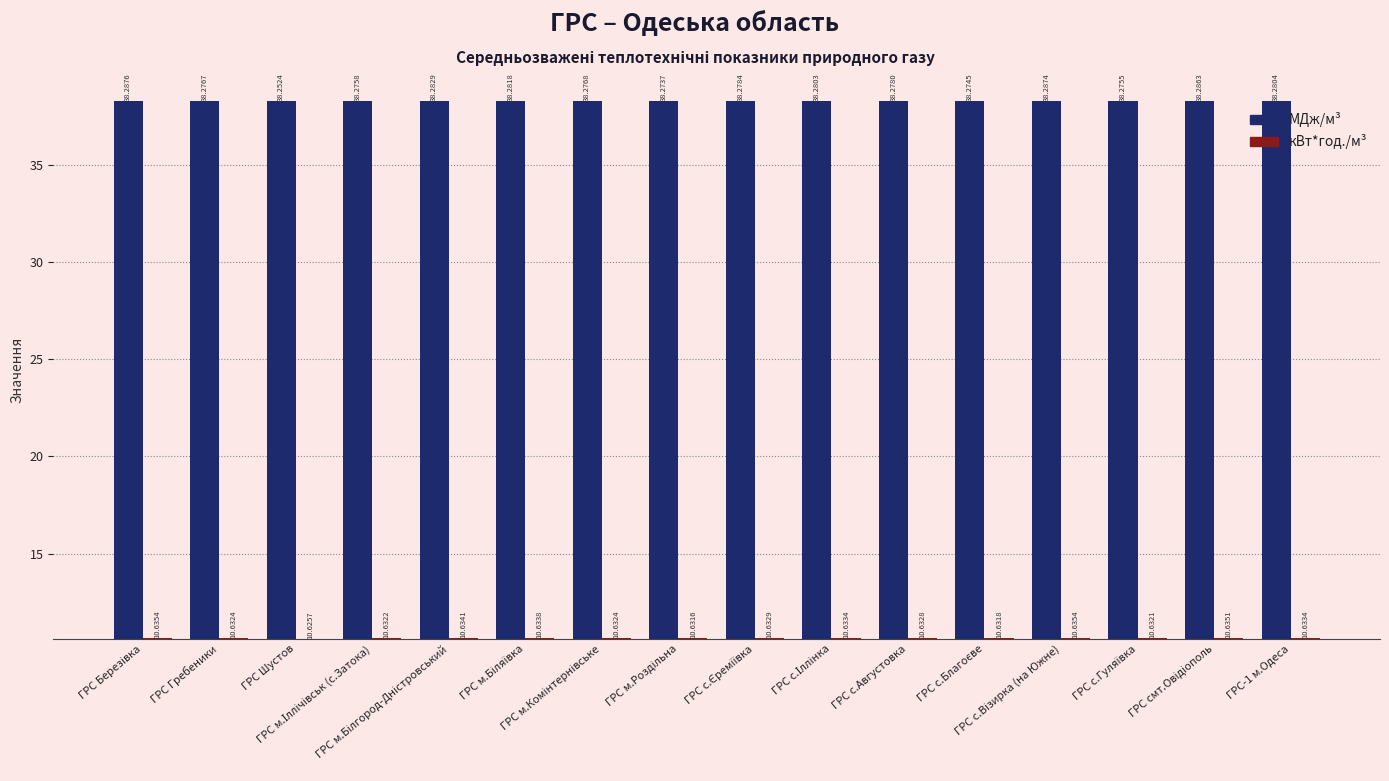

Are the bars grouped side by side (vs. stacked)?

Yes